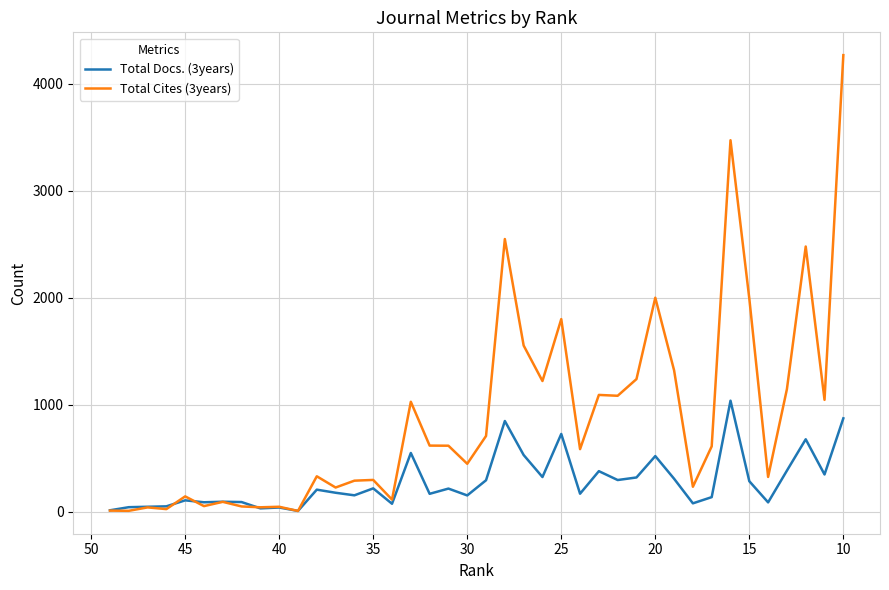

True or false: Total Cites (3years) has a value of 4035 at 37.

False